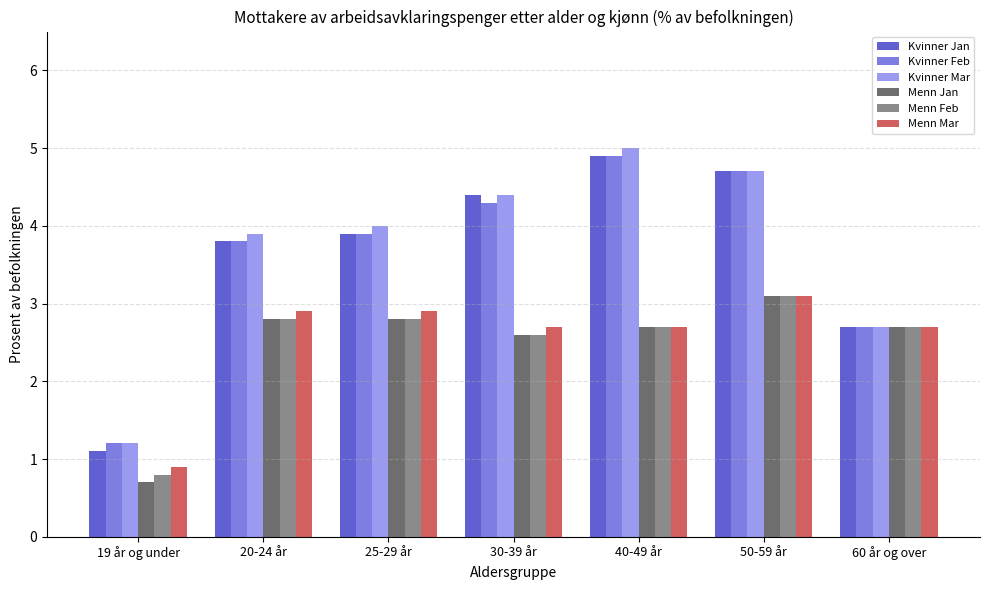

What is the spread (max minus min) of values at 50-59 år?

1.6